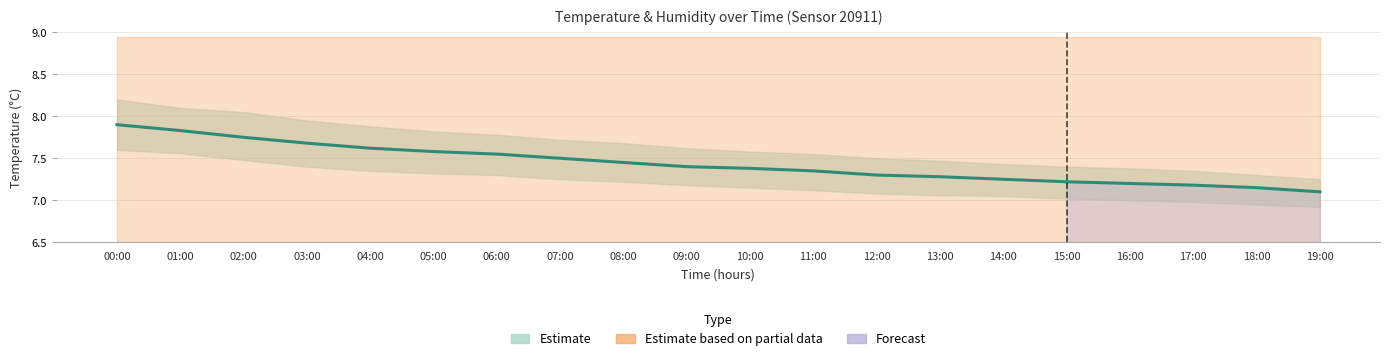

What is the label of the 18th point from the right?

02:00